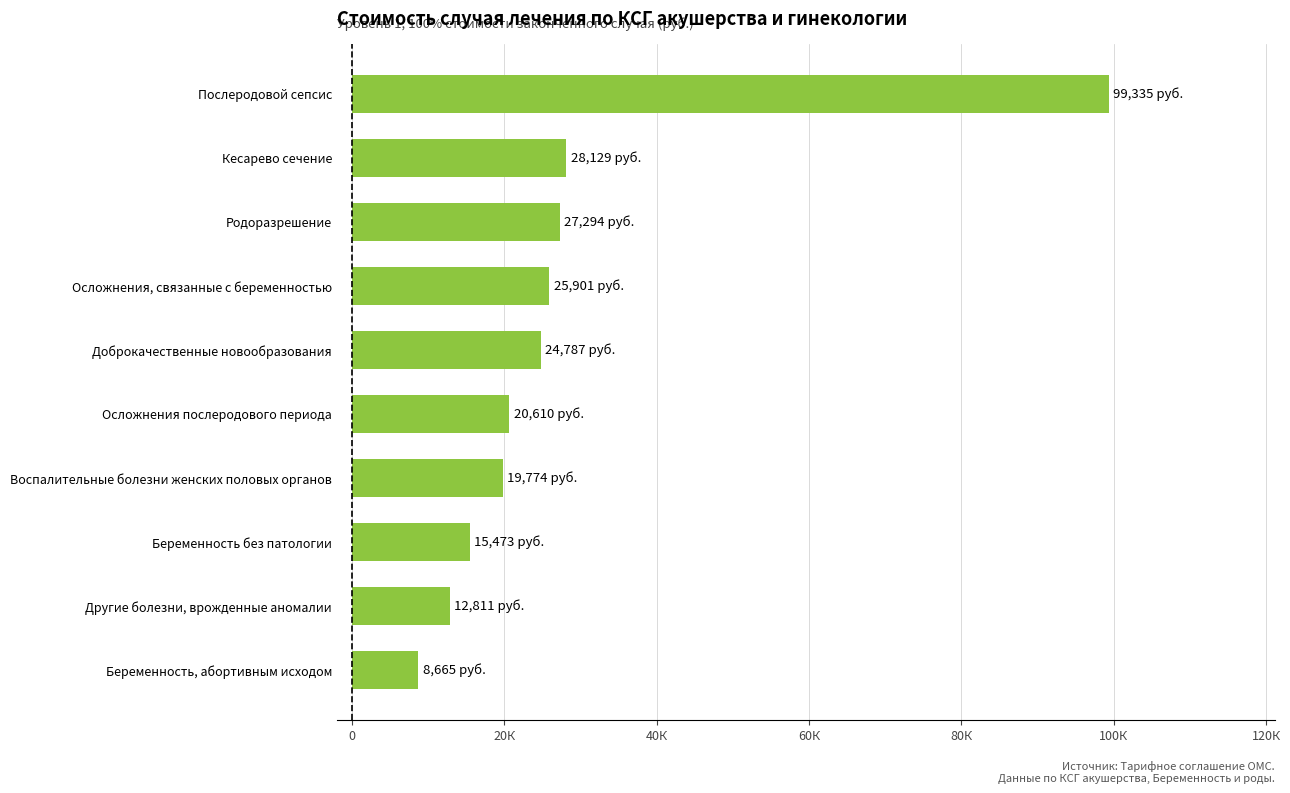

Are the bars horizontal?

Yes